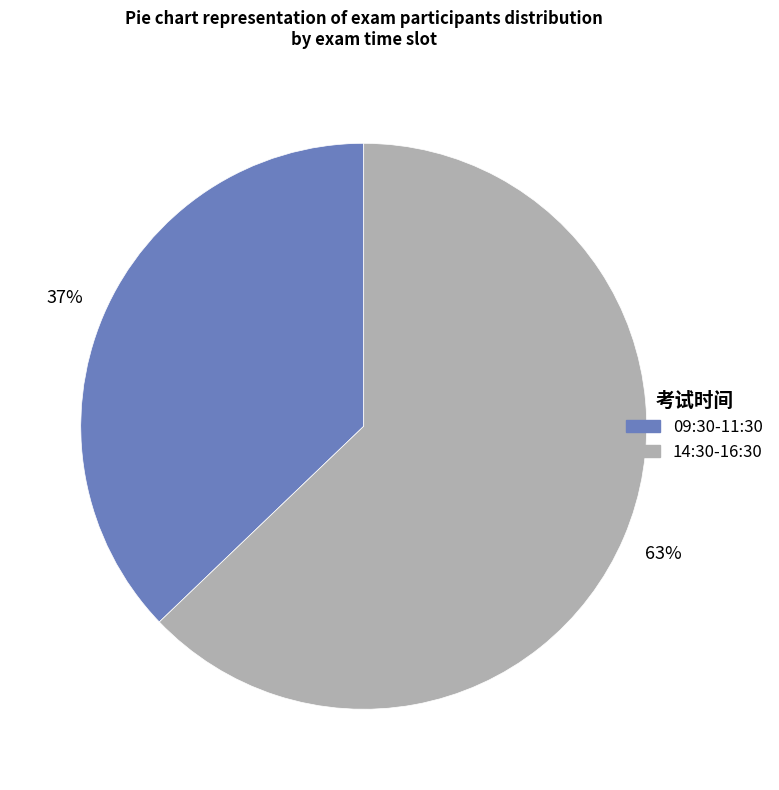

Which has a higher value, 14:30-16:30 or 09:30-11:30?

14:30-16:30